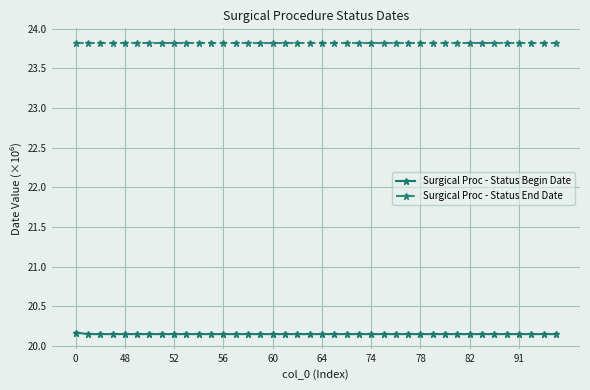

Which series has the widest spread of values?

Surgical Proc - Status Begin Date